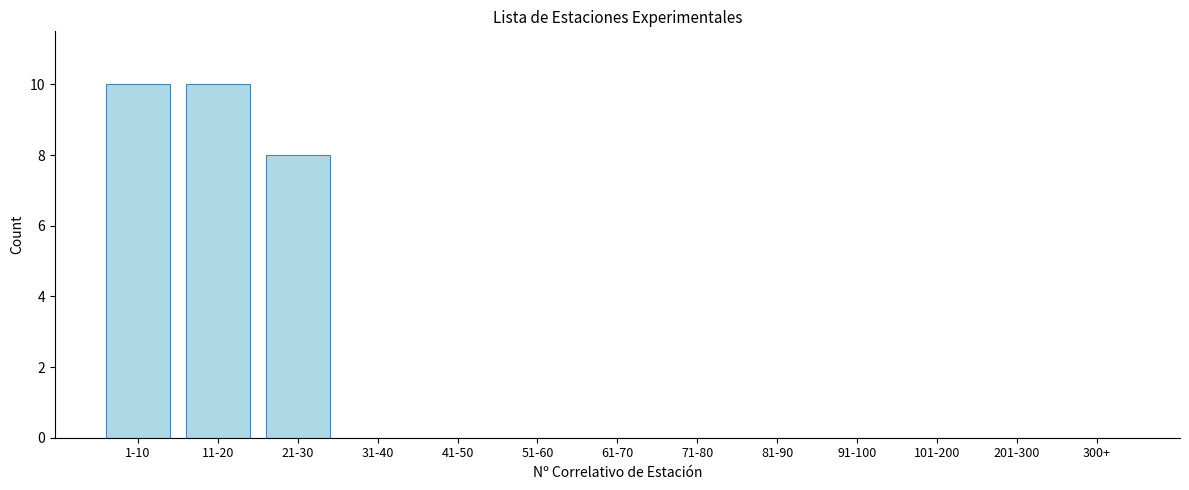

Reading left to right, transcribe all the data shown in this chart.

1-10=10	11-20=10	21-30=8	31-40=0	41-50=0	51-60=0	61-70=0	71-80=0	81-90=0	91-100=0	101-200=0	201-300=0	300+=0